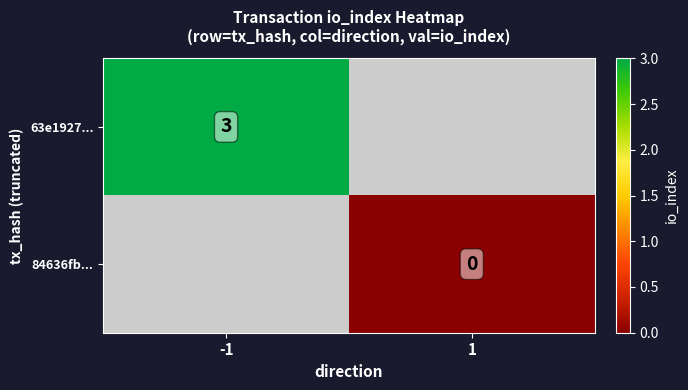

True or false: 63e1927... has a value of 4 at -1.

False